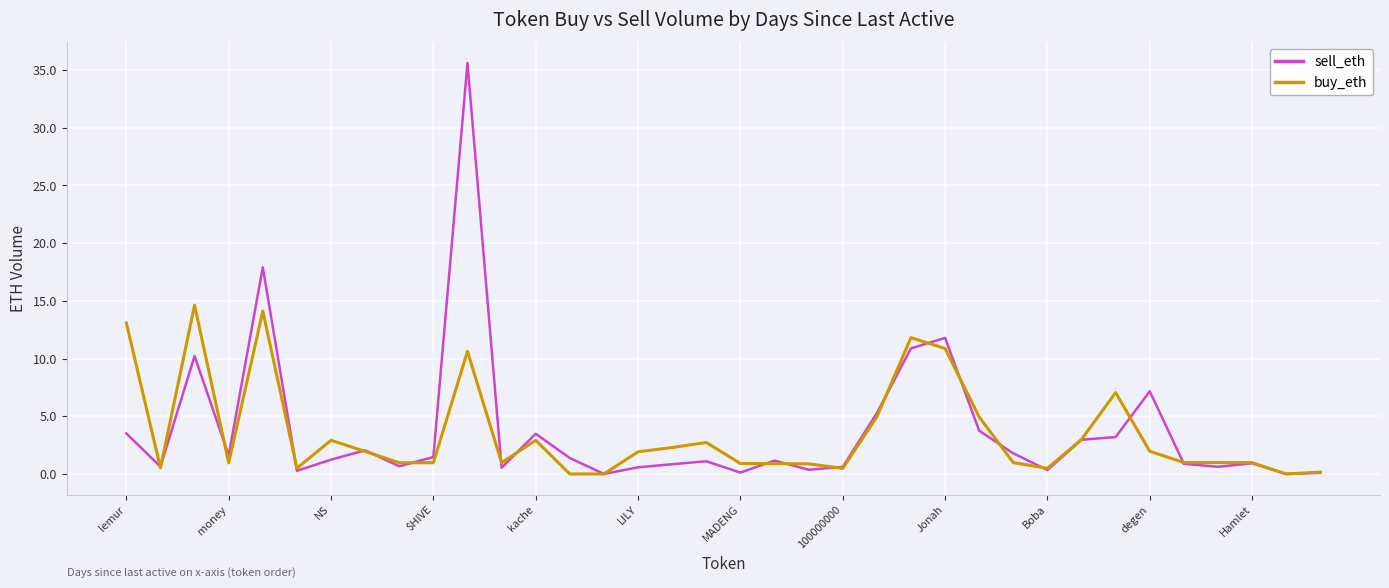

Which series has the widest spread of values?

sell_eth